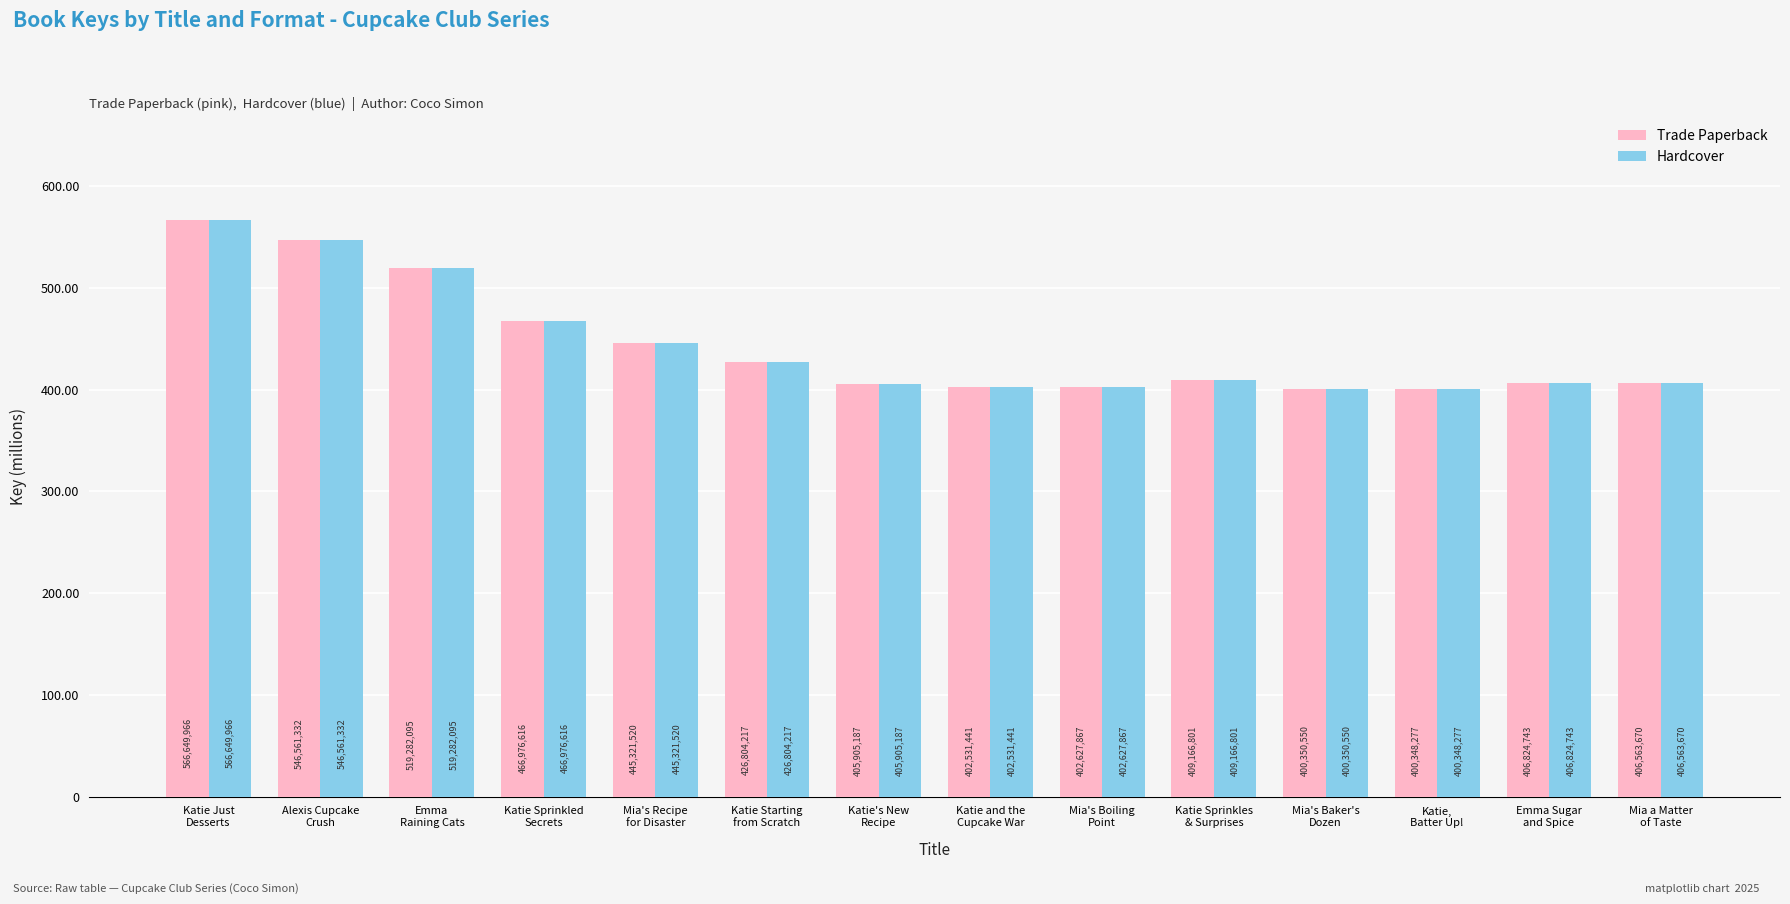

At which category is the sum across all series the highest?

Katie Just
Desserts